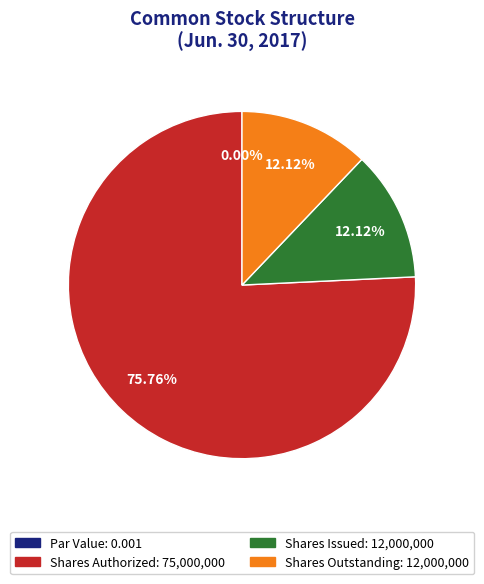

Is there a majority slice in this chart?

Yes